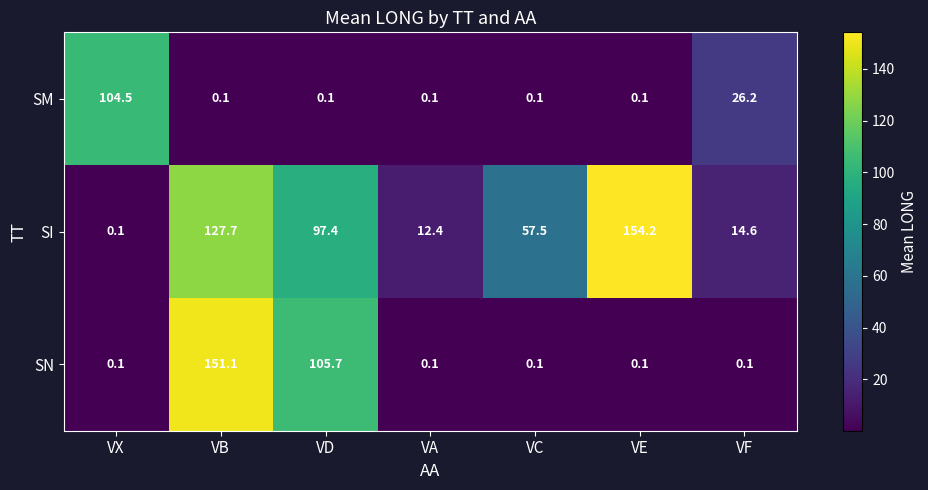

What is the spread (max minus min) of values at VA?

12.3